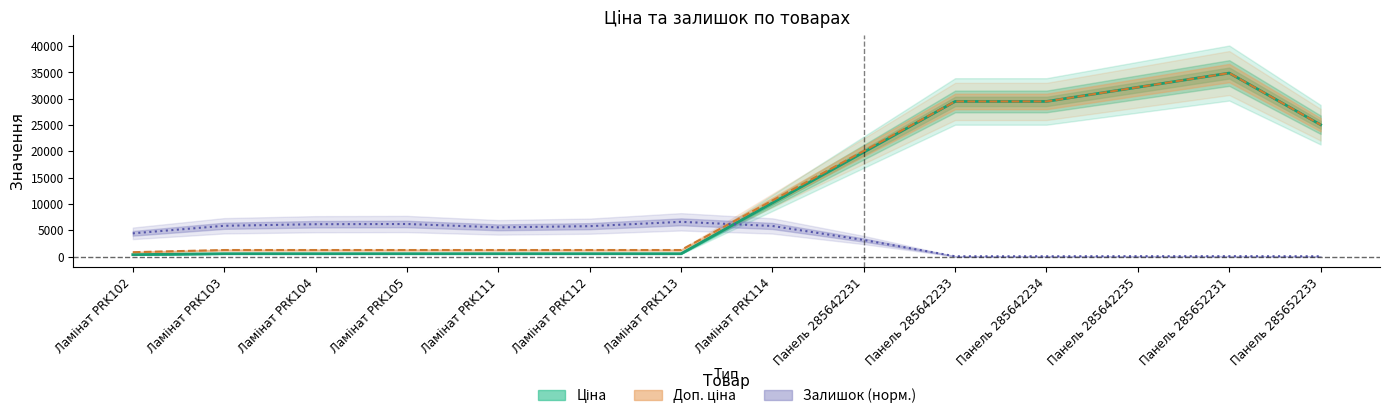

What position from the left is Ламінат PRK112?

6